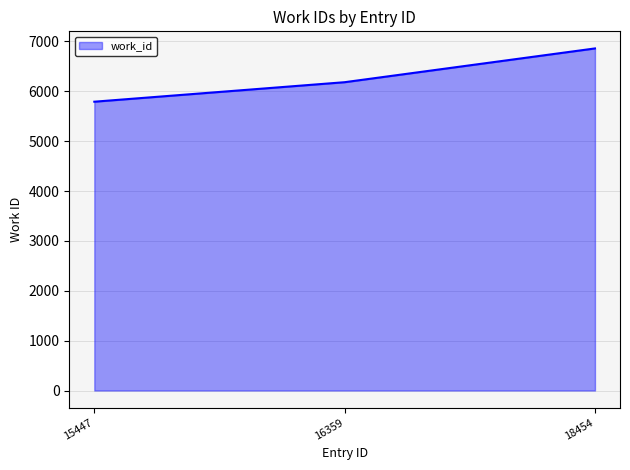

Is it true that the value at 16359 is 10880?

False